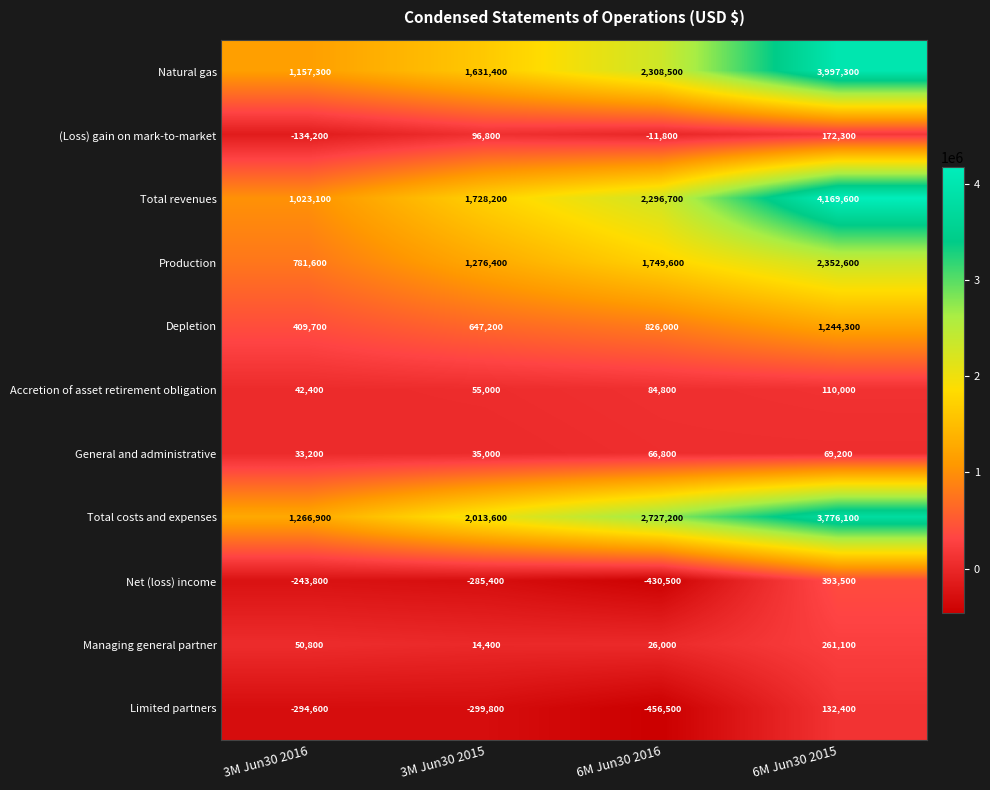

Rank the series by their maximum value, from lowest to highest.

General and administrative, Accretion of asset retirement obligation, Limited partners, (Loss) gain on mark-to-market, Managing general partner, Net (loss) income, Depletion, Production, Total costs and expenses, Natural gas, Total revenues